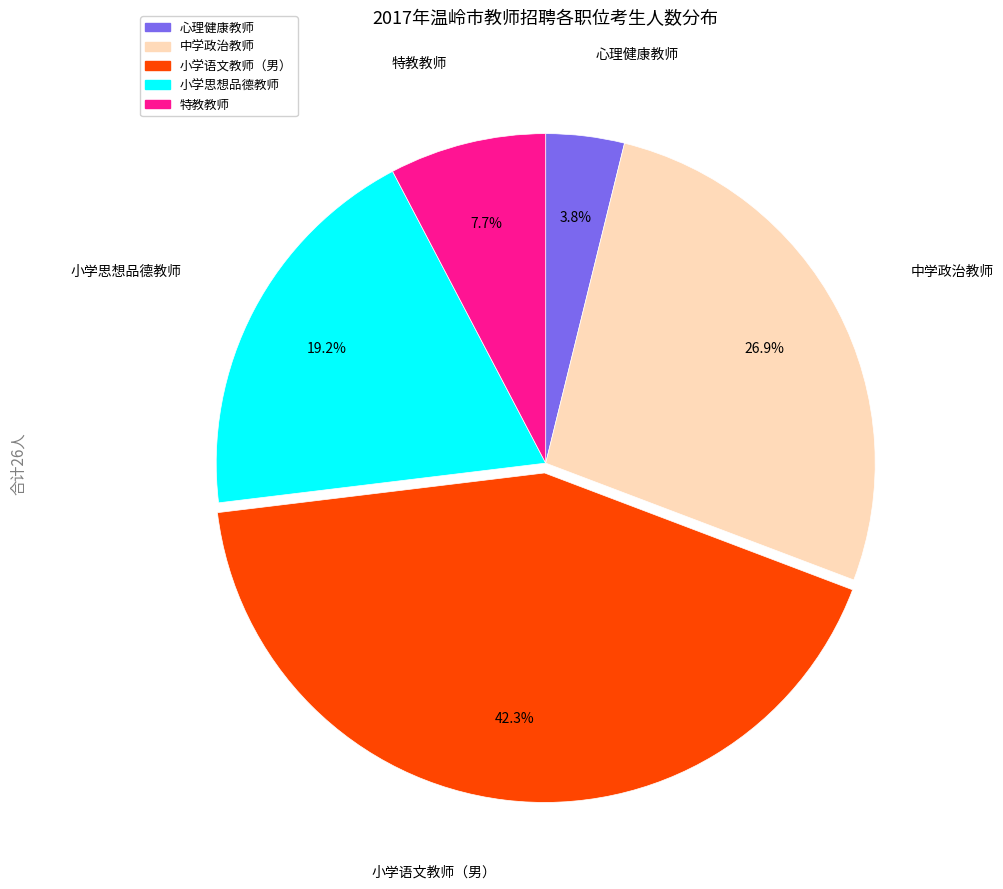

To the nearest percent, what is the average slice percentage?

20%